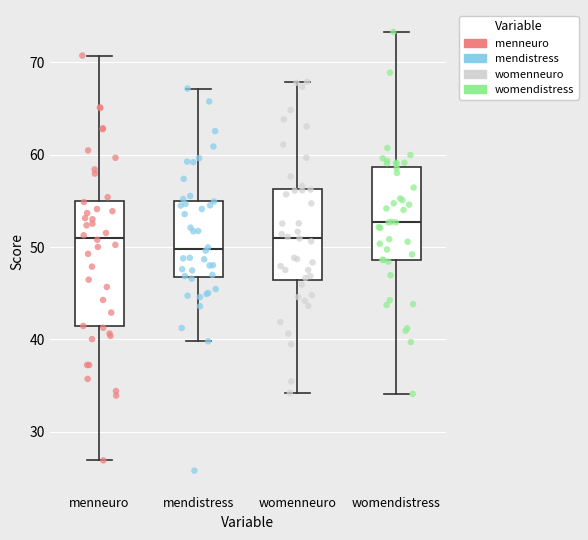

Which box is the tallest, from its lower edge to its upper edge?

menneuro